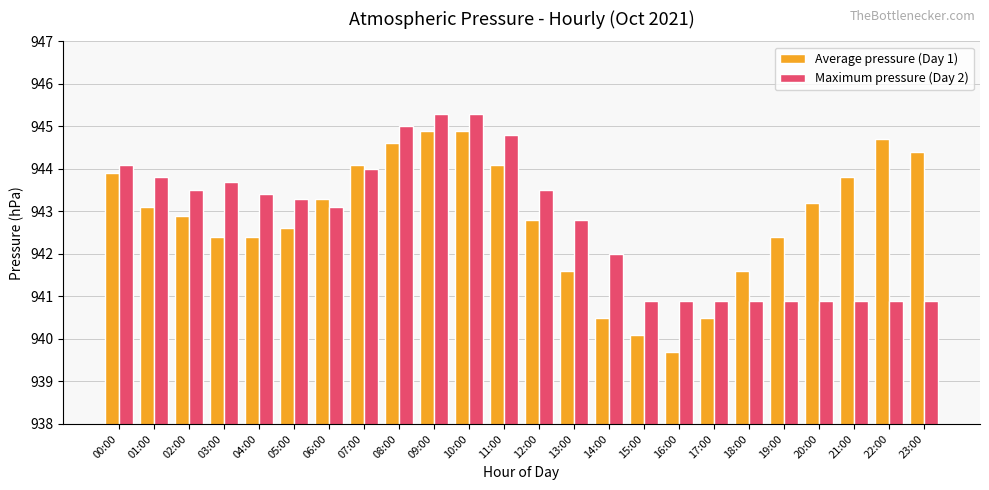

Which series changed the most between 15:00 and 19:00?

Average pressure (Day 1)